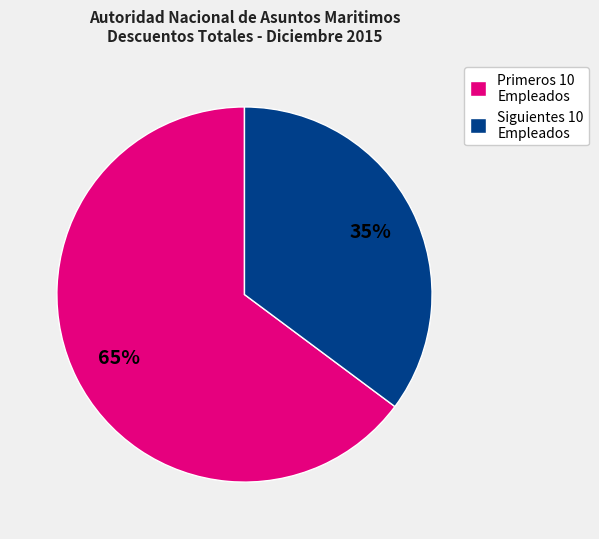

Between Siguientes 10 Empleados and Primeros 10 Empleados, which is larger?

Primeros 10 Empleados